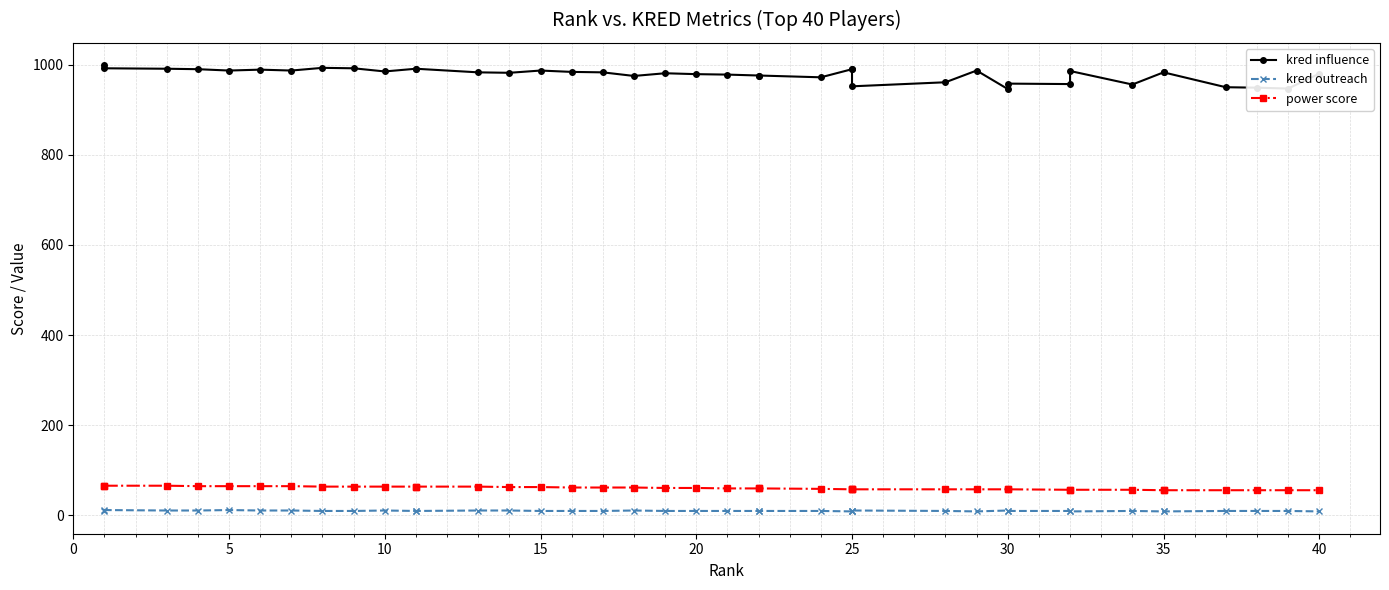

What is the greatest value displayed?

999